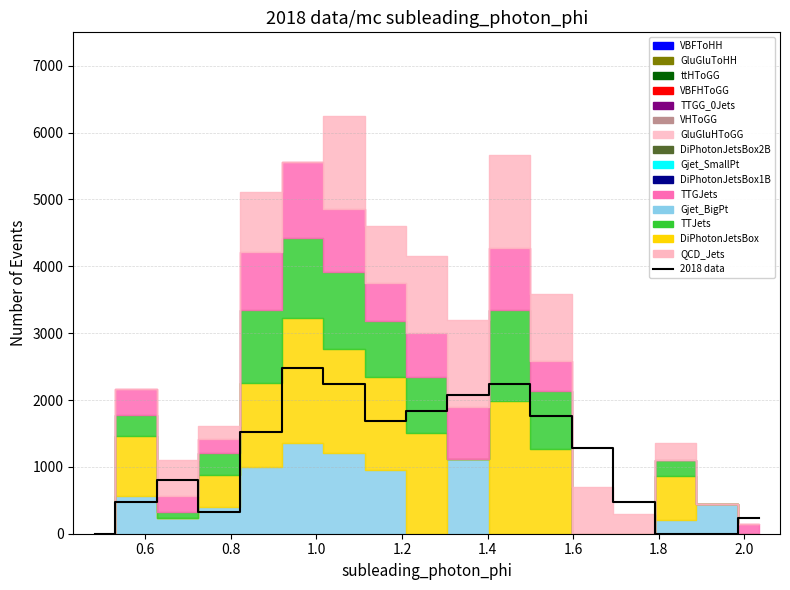

How many lines are shown in the chart?

1